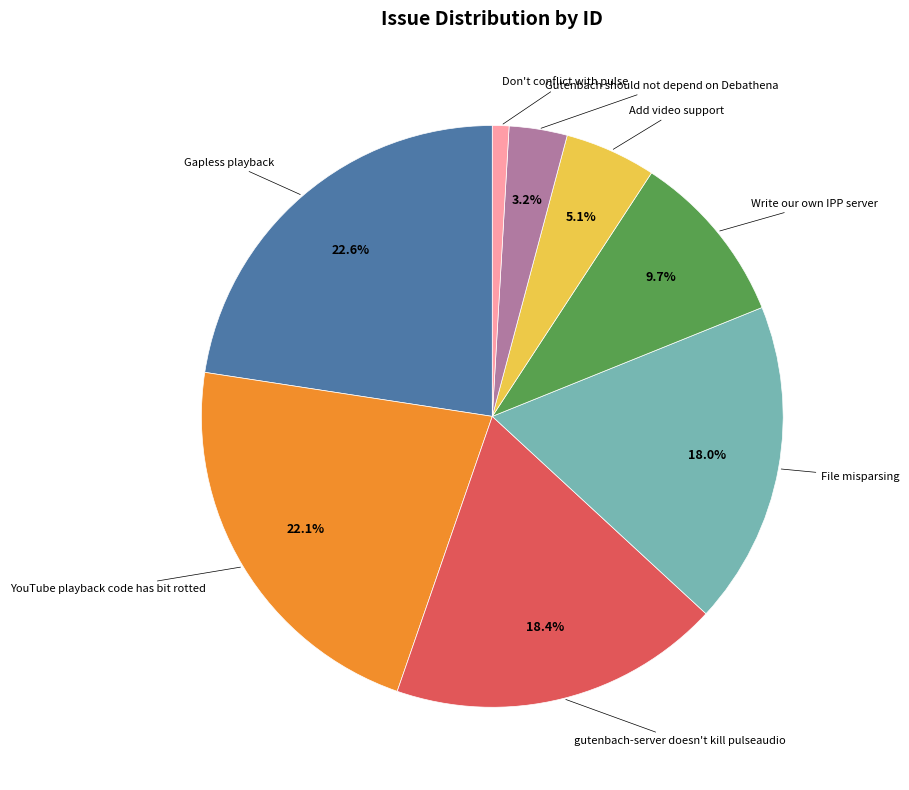

How many slices are in this pie chart?

8